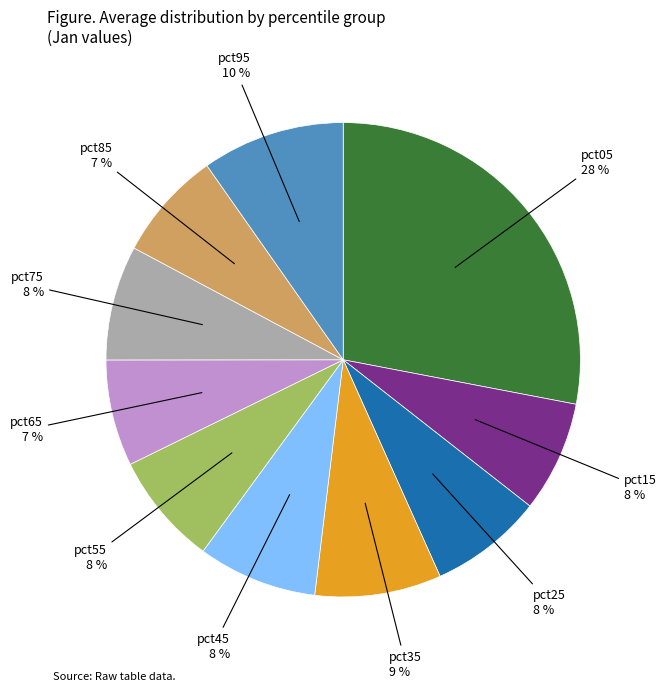

Count the number of slices in the pie.

10